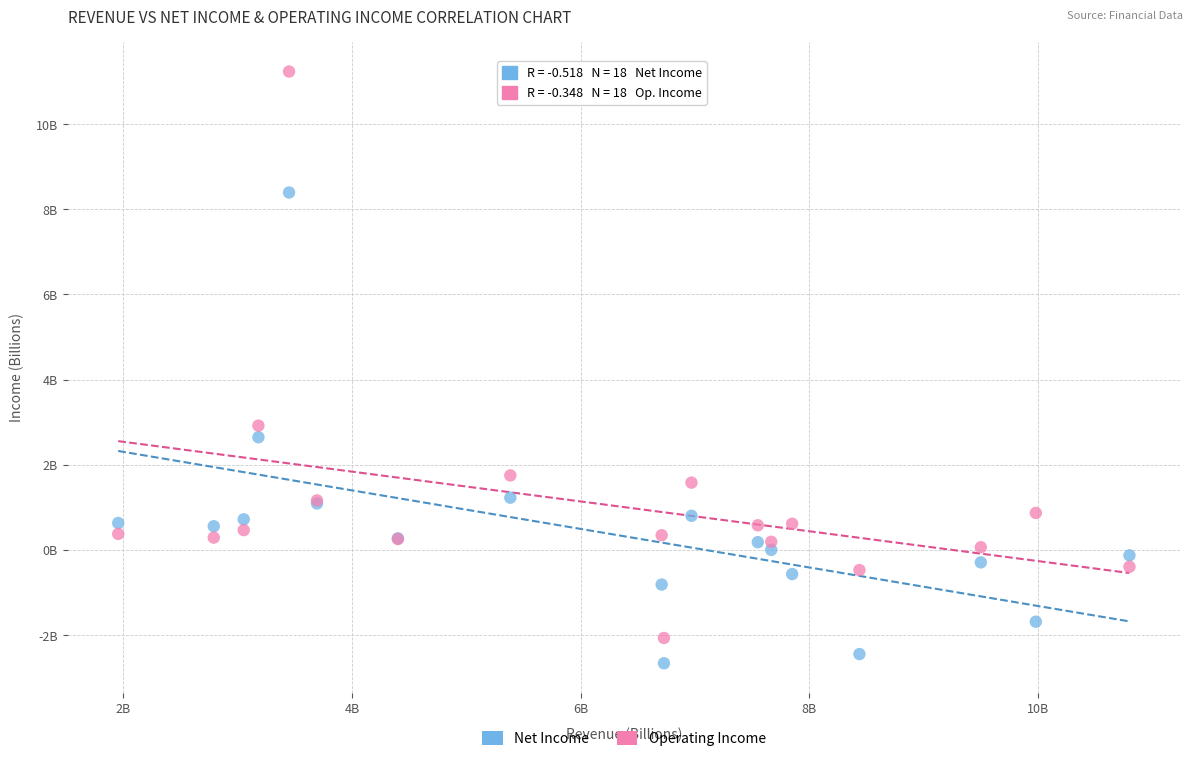

Which series contains the highest Y value?

Operating Income